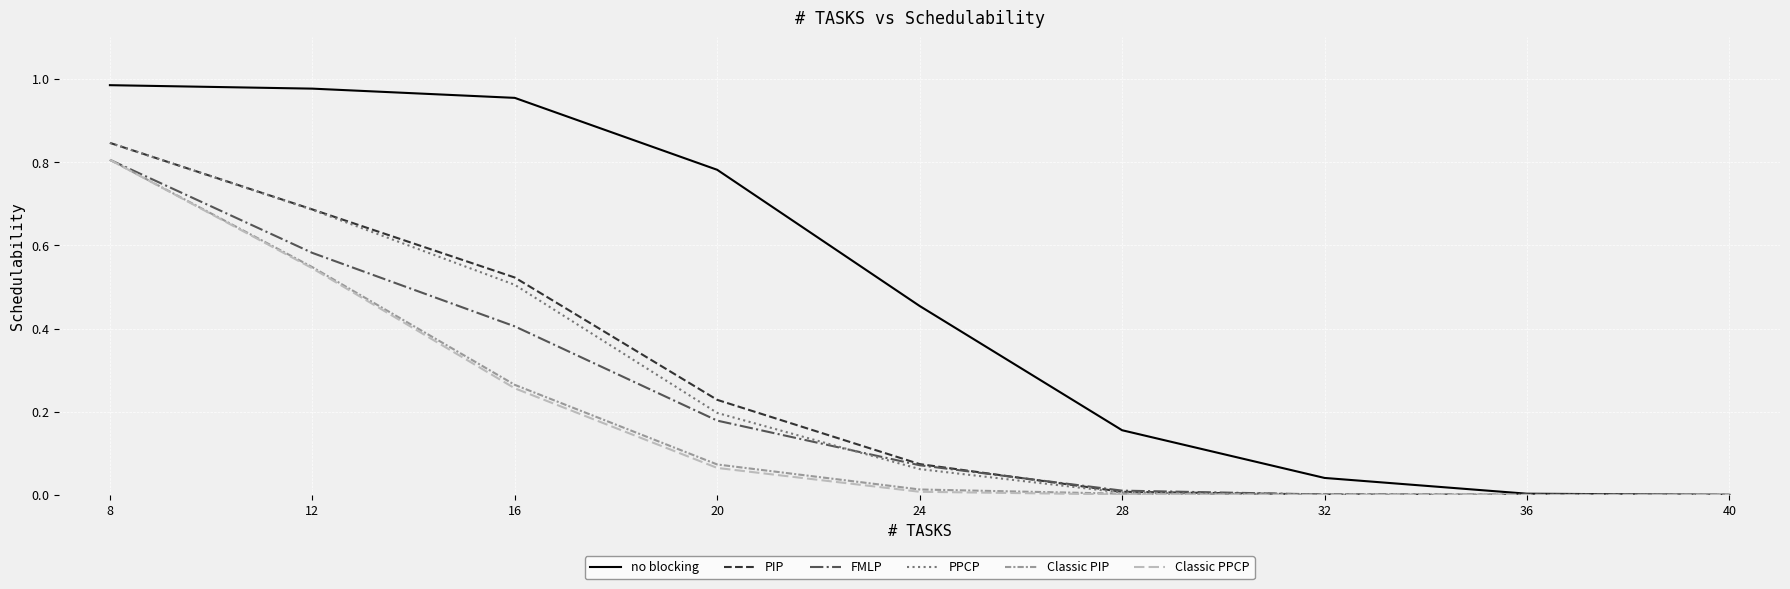

What are all the series names shown in the legend?

no blocking, PIP, FMLP, PPCP, Classic PIP, Classic PPCP